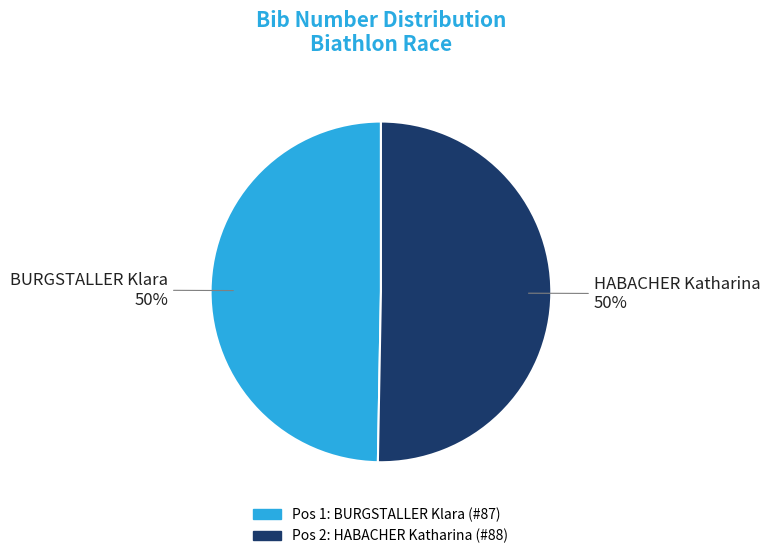

To the nearest percent, what is the average slice percentage?

50%